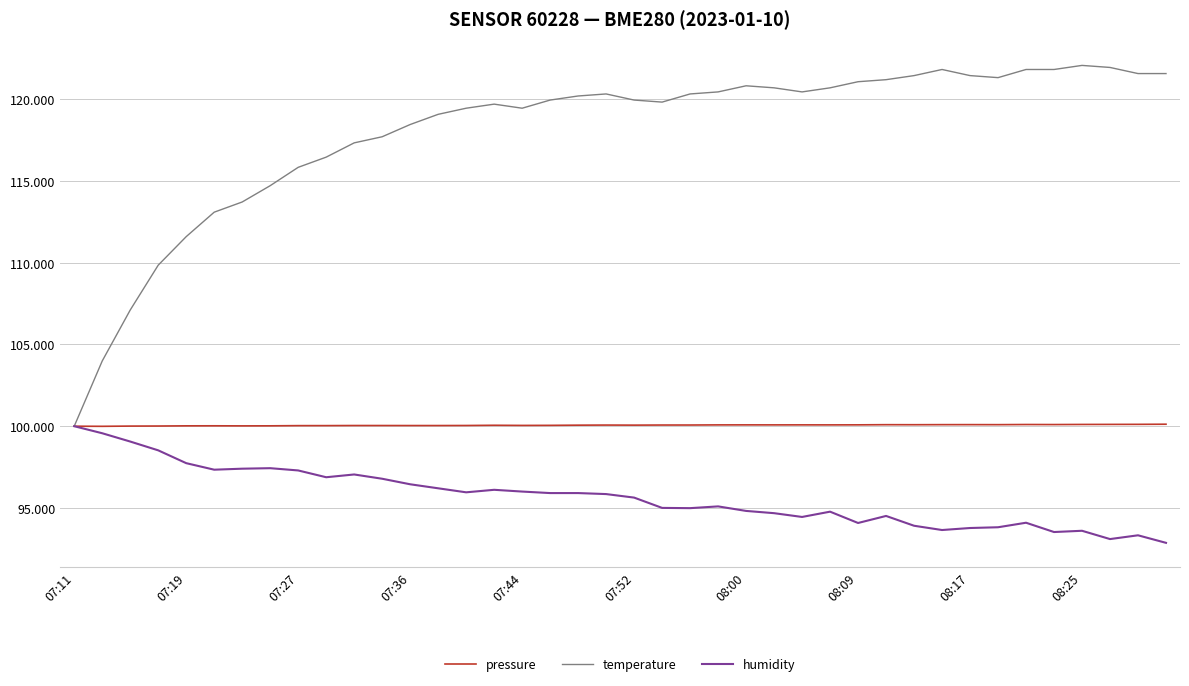

What are all the series names shown in the legend?

pressure, temperature, humidity